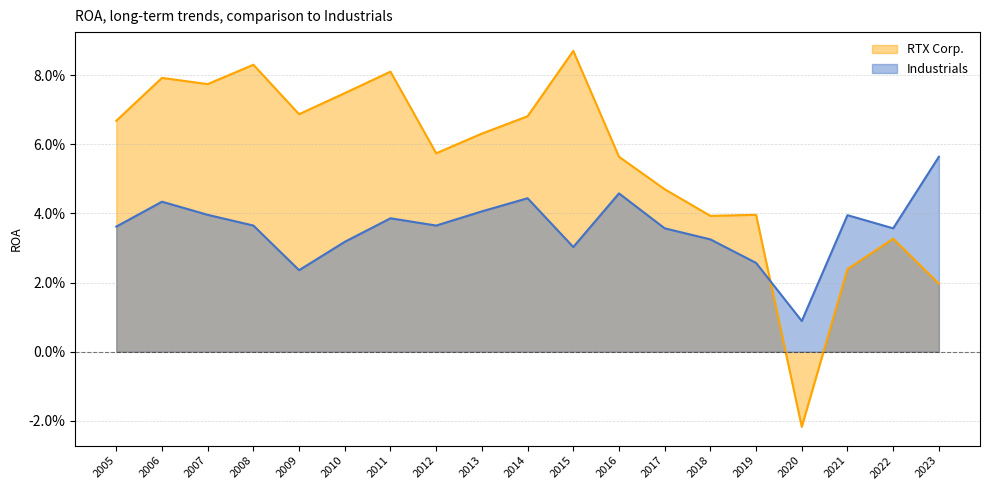

True or false: Industrials has more than 0 interior local peaks.

True